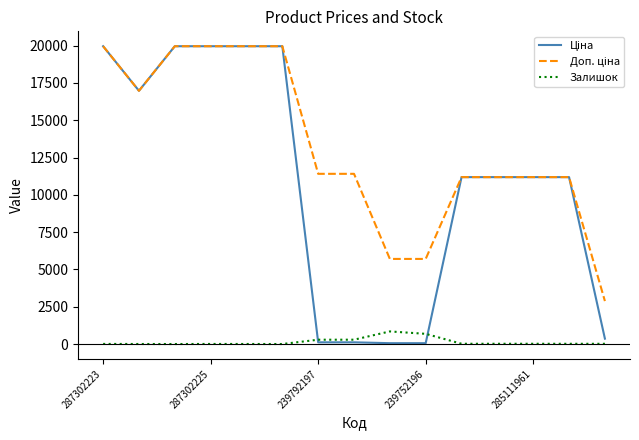

What is the greatest value displayed?

19964.2